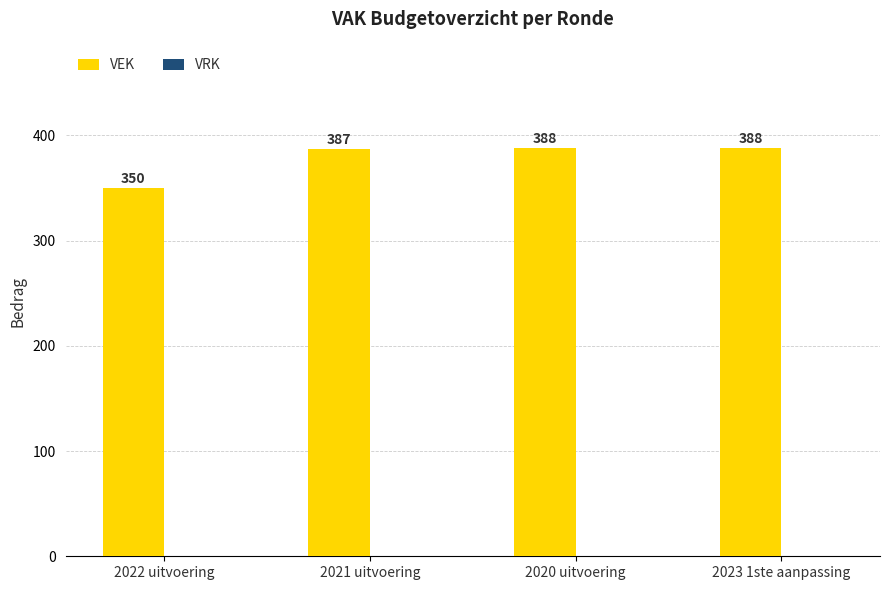

What value does the data have at 2022 uitvoering, to the nearest 10?

350